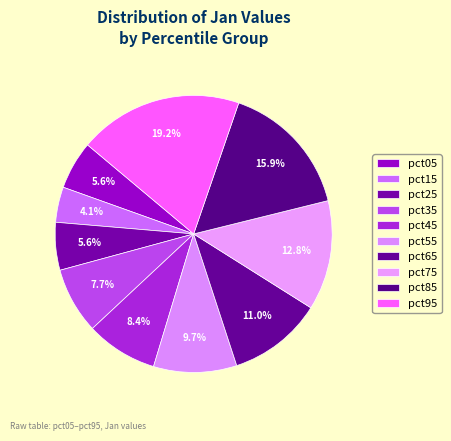

Is the sum of pct95 and pct05 greater than half?

No